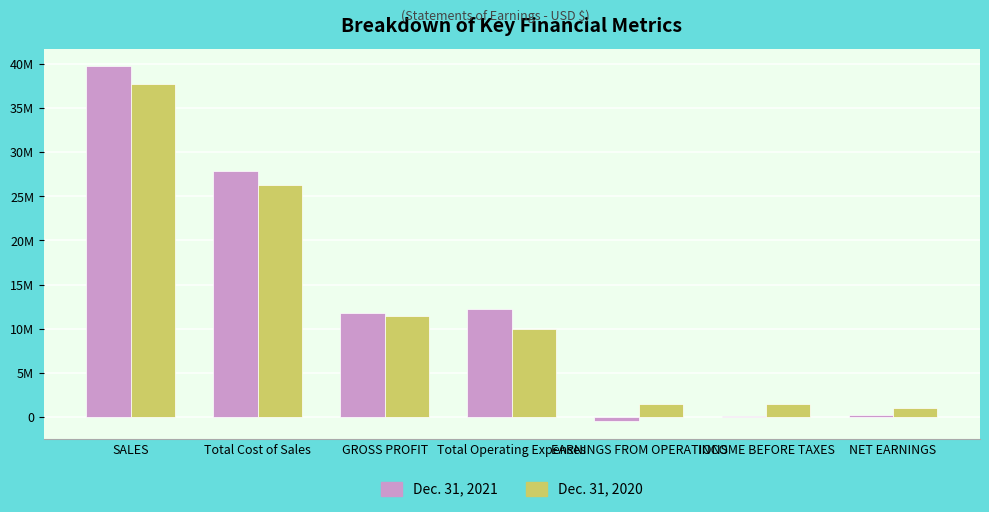

List the series in order of their overall mean, highest first.

Dec. 31, 2021, Dec. 31, 2020